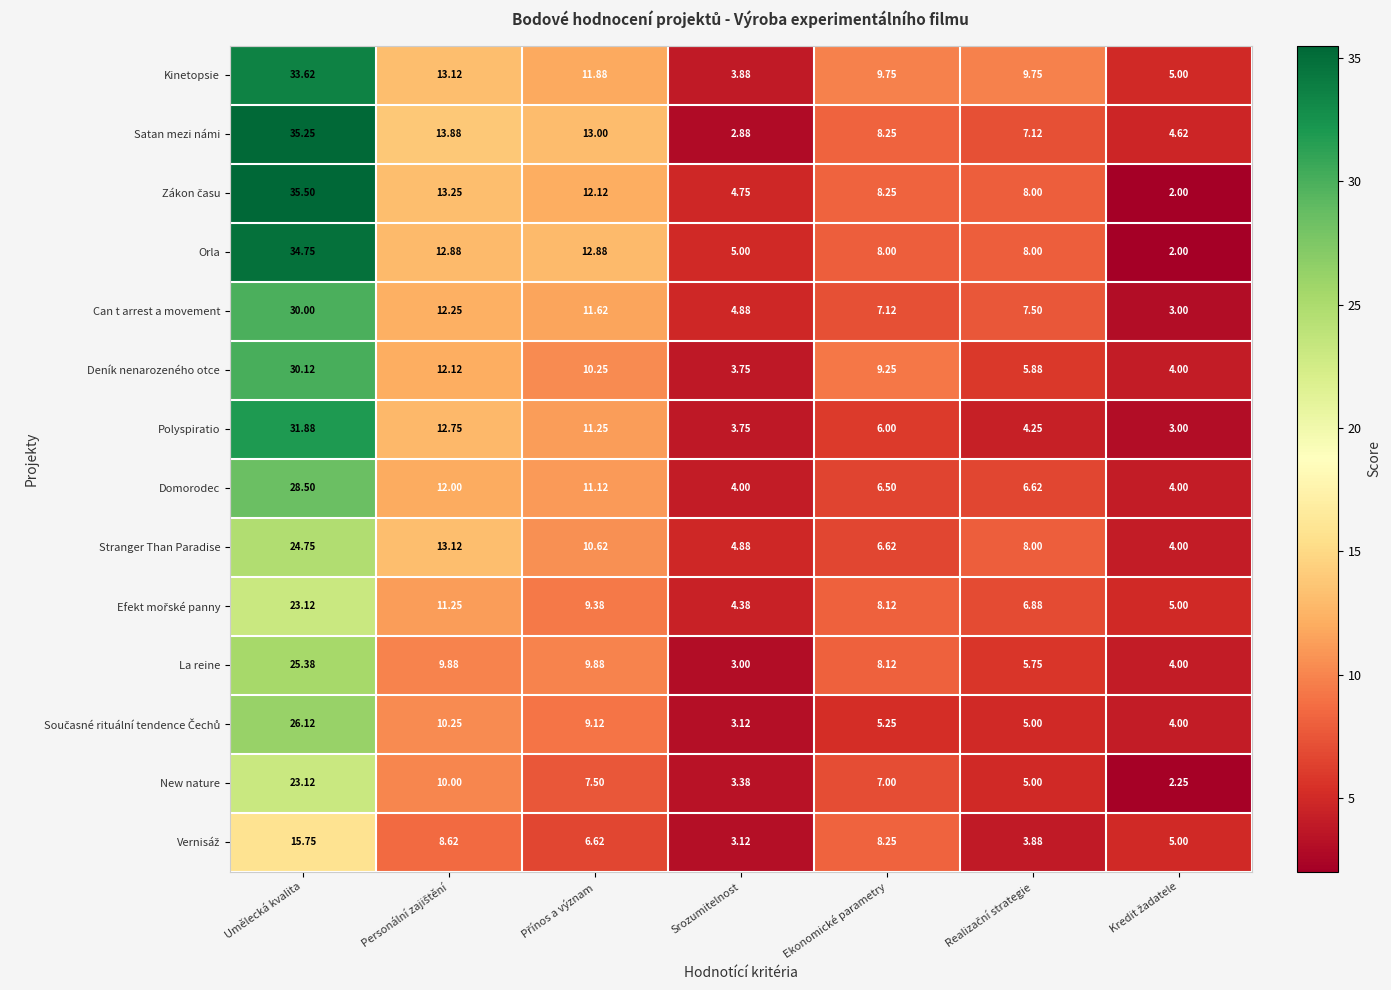

At how many categories does at least one series exceed 34?

1